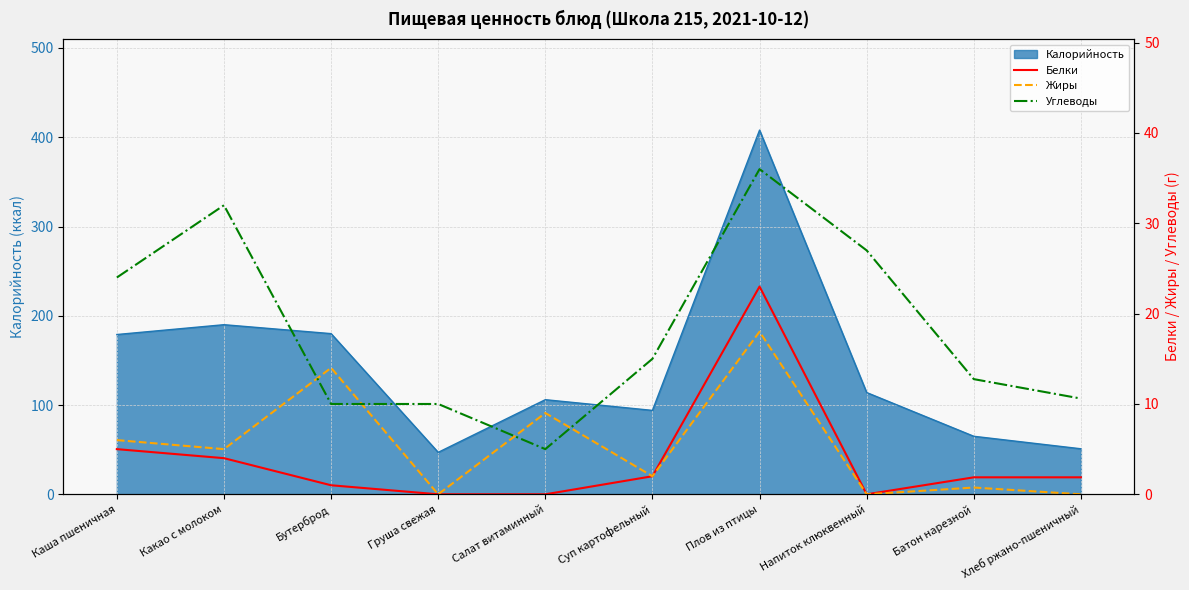

Is the value of Углеводы at Батон нарезной greater than the value of Белки at Хлеб ржано-пшеничный?

Yes